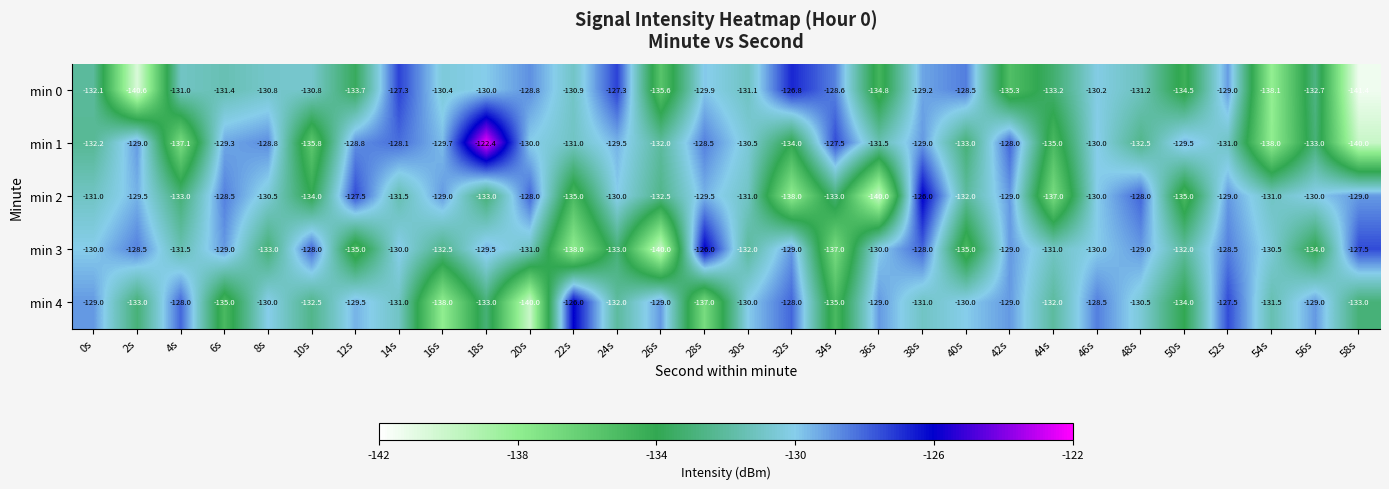

What is the difference between the min 2 values at 58s and 56s?

1.0